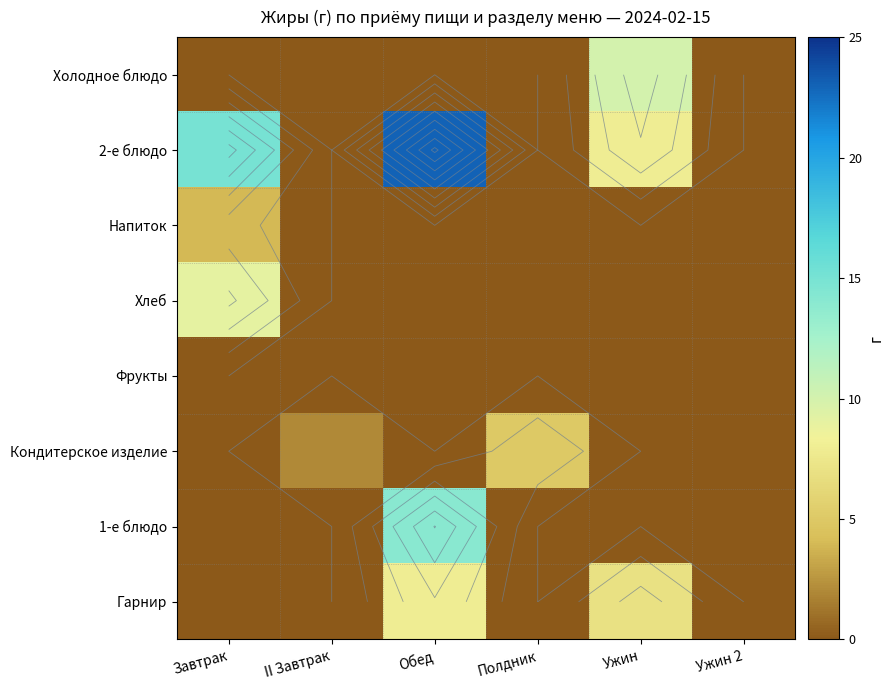

What is the spread (max minus min) of values at Завтрак?

15